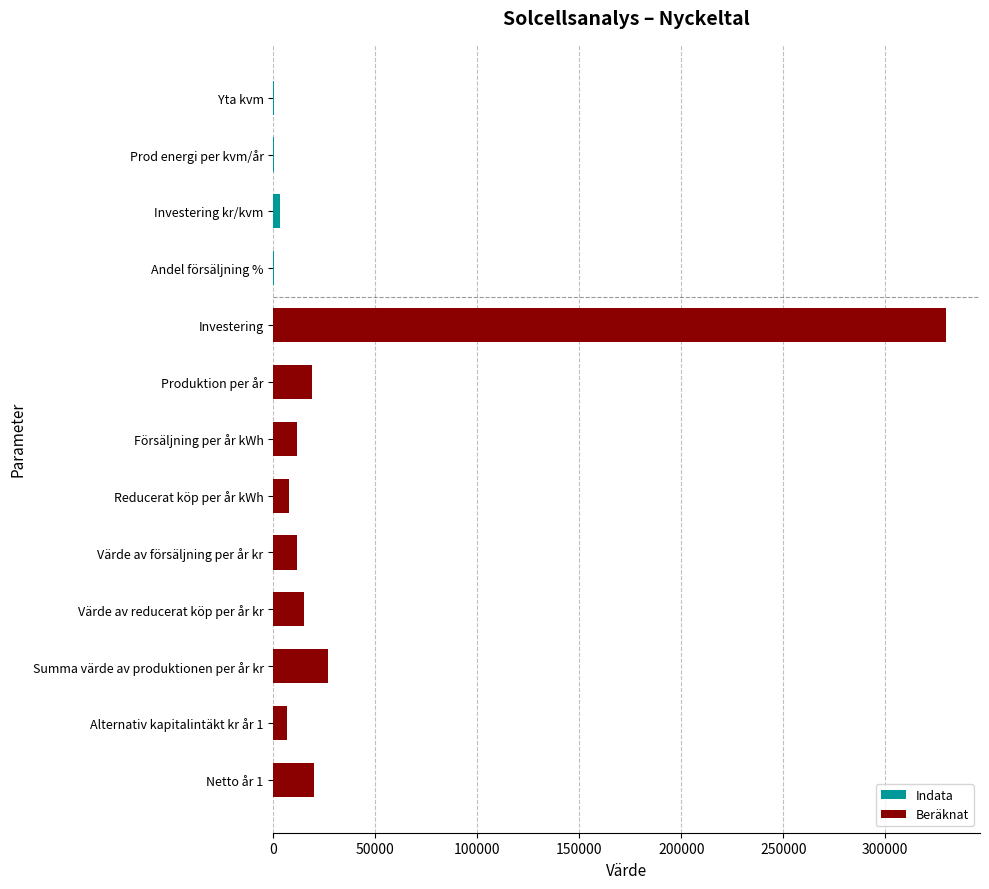

True or false: the data shows 11400 at Försäljning per år kWh.

True